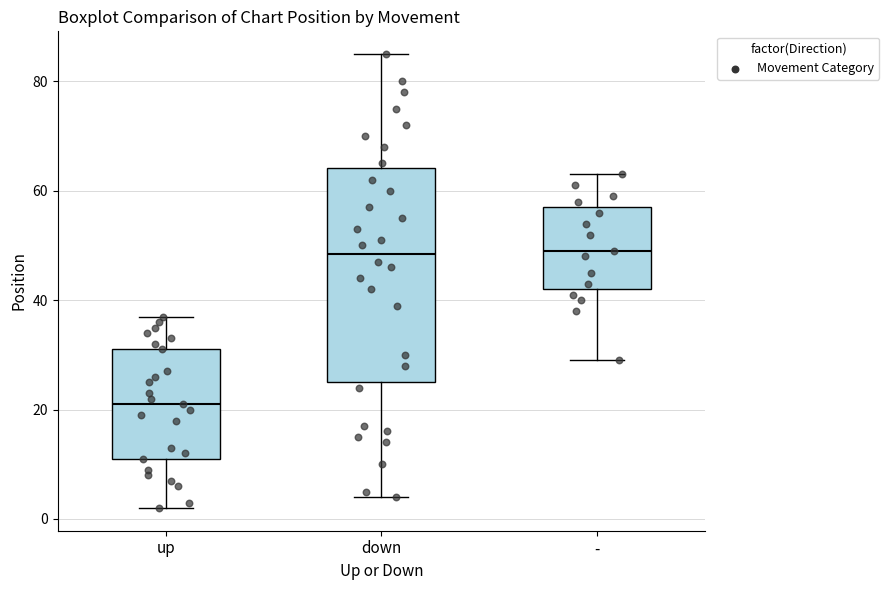

Reading left to right, transcribe this box plot: for each box, give where its median line is, the range the box spans, and where its two whiskers end, as read against the y-axis. The values are not printed on the chart, so give them approximately, as read against the axis.

up: median 22, box 12 to 32, whiskers 2 to 38
down: median 48, box 26 to 64, whiskers 4 to 86
-: median 50, box 42 to 58, whiskers 30 to 64